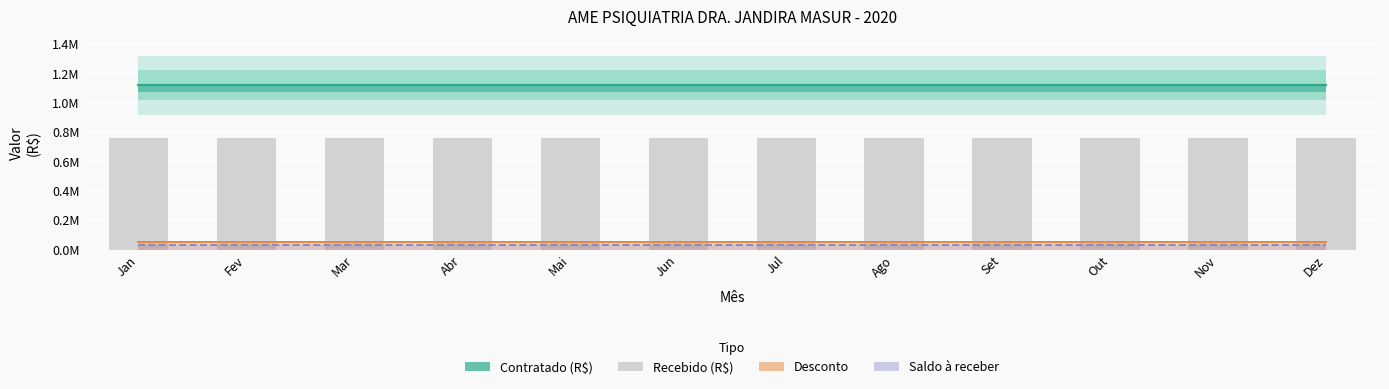

At which category is the sum across all series the highest?

Jan